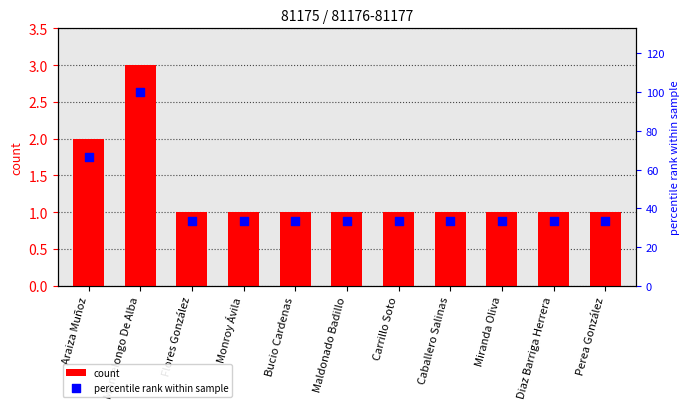

Is the value of percentile rank within sample at Bucio Cardenas greater than the value of count at Caballero Salinas?

Yes